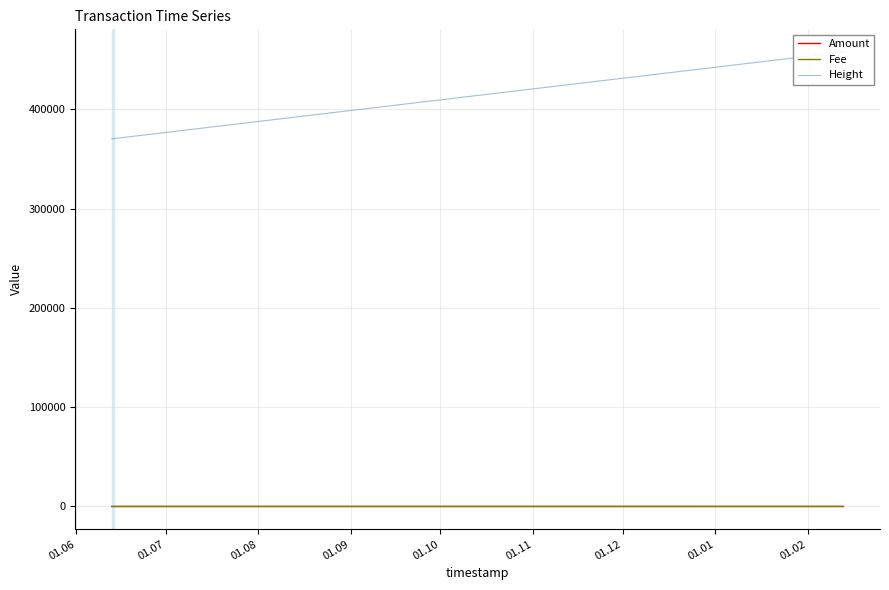

How many lines are shown in the chart?

3